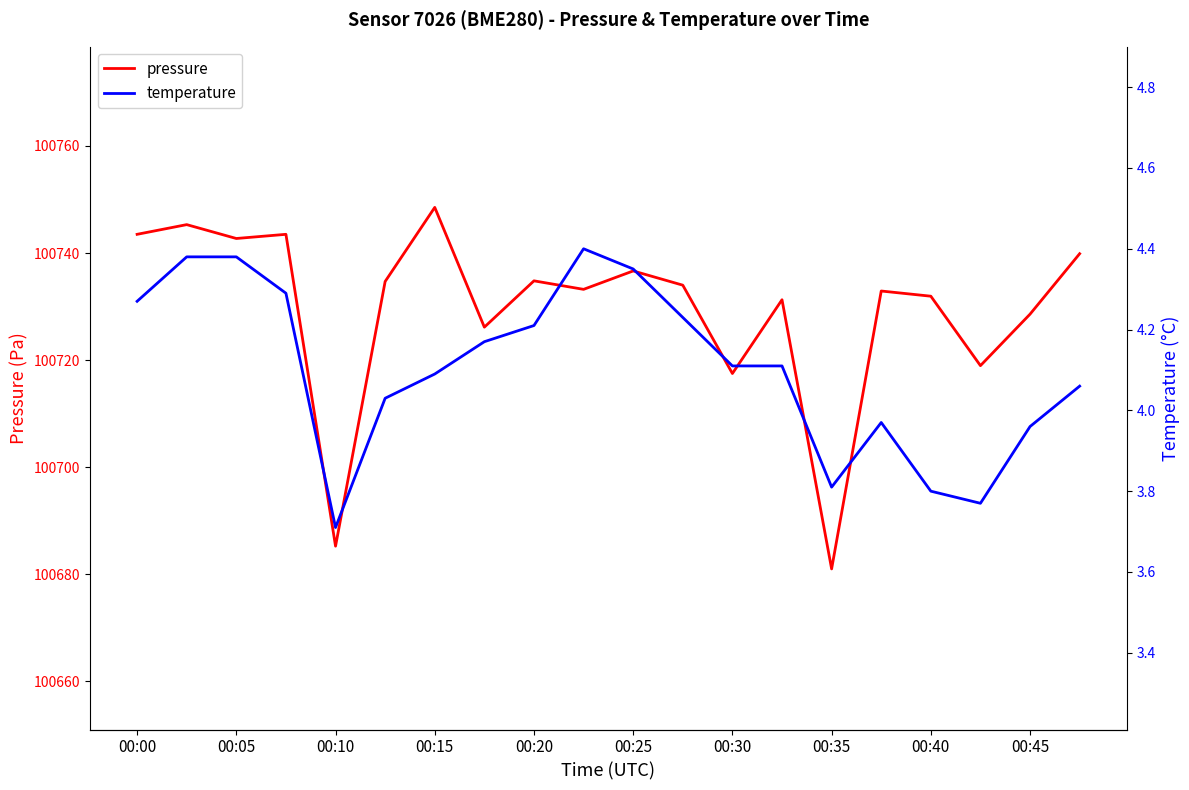

Is it true that pressure equals 40607.6 at 00:25?

False